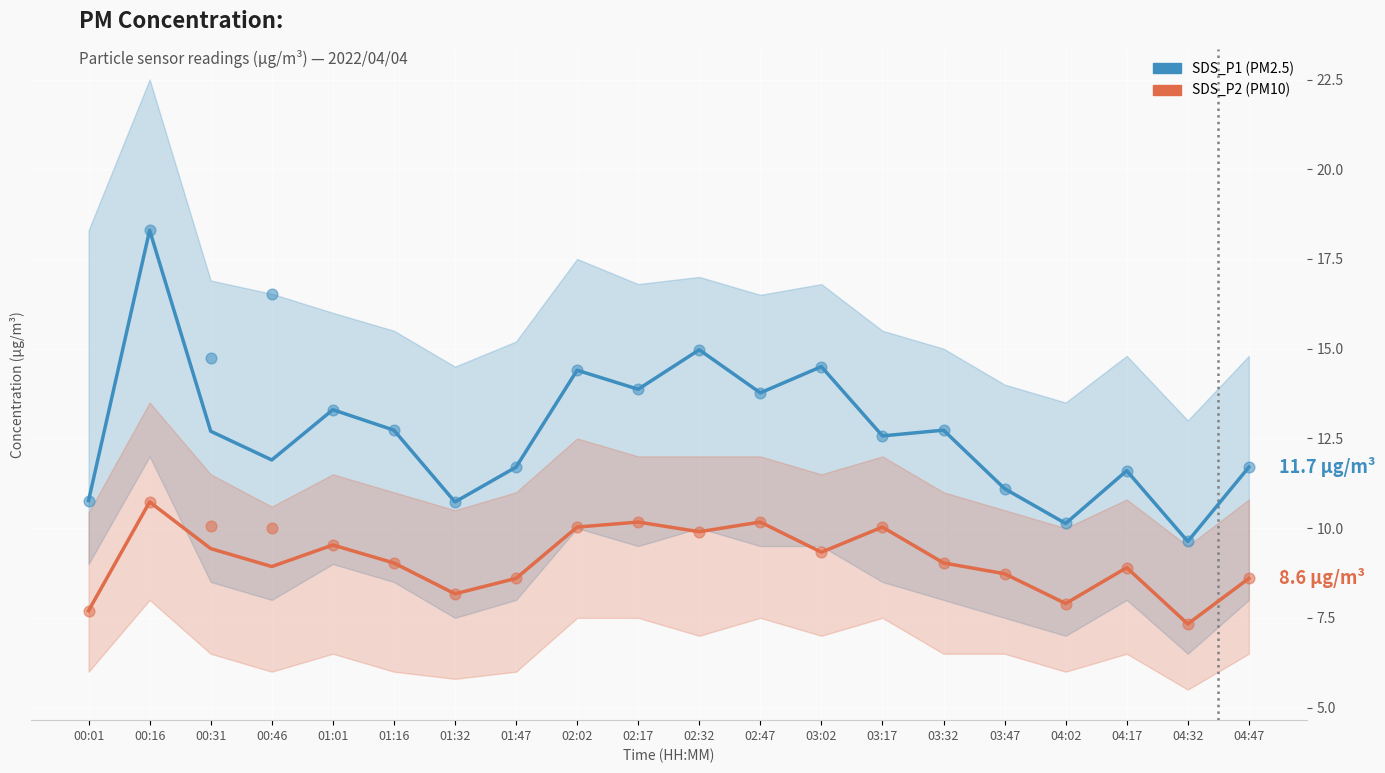

Which series reaches the minimum Y coordinate?

SDS_P2